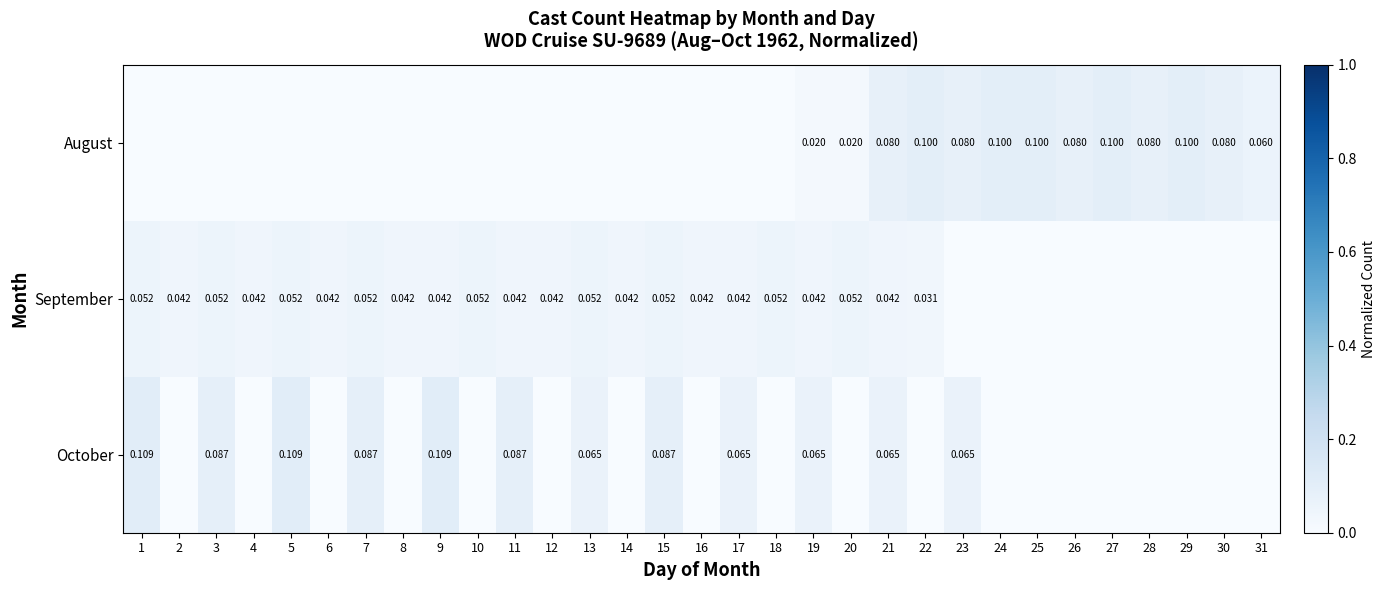

Is the value of August at 20 greater than the value of September at 2?

No